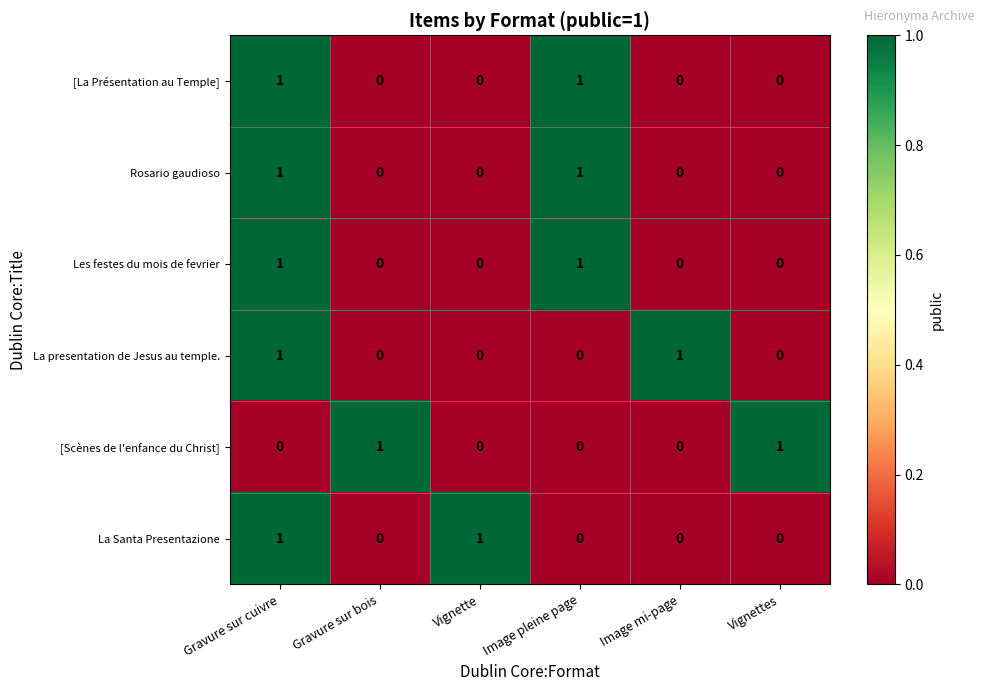

True or false: Rosario gaudioso has a value of 1 at Image pleine page.

True